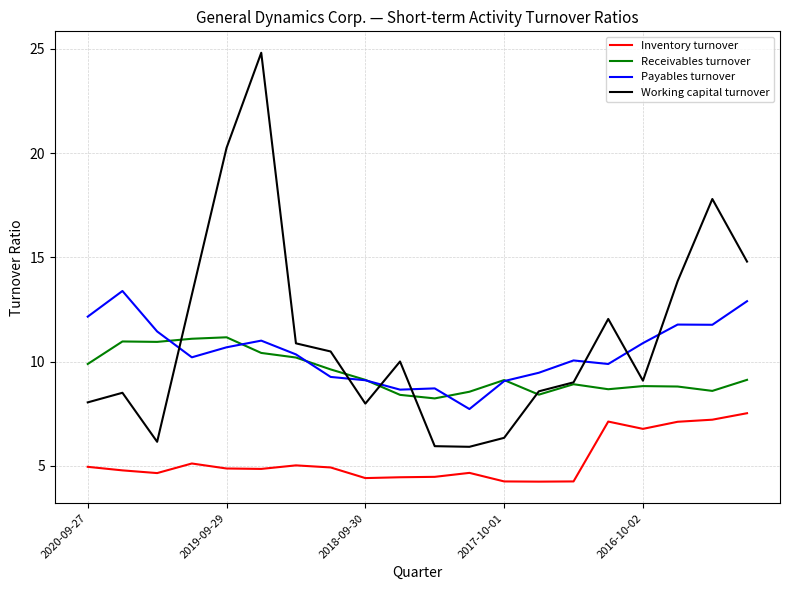

What is the lowest value of the Payables turnover series?

7.7